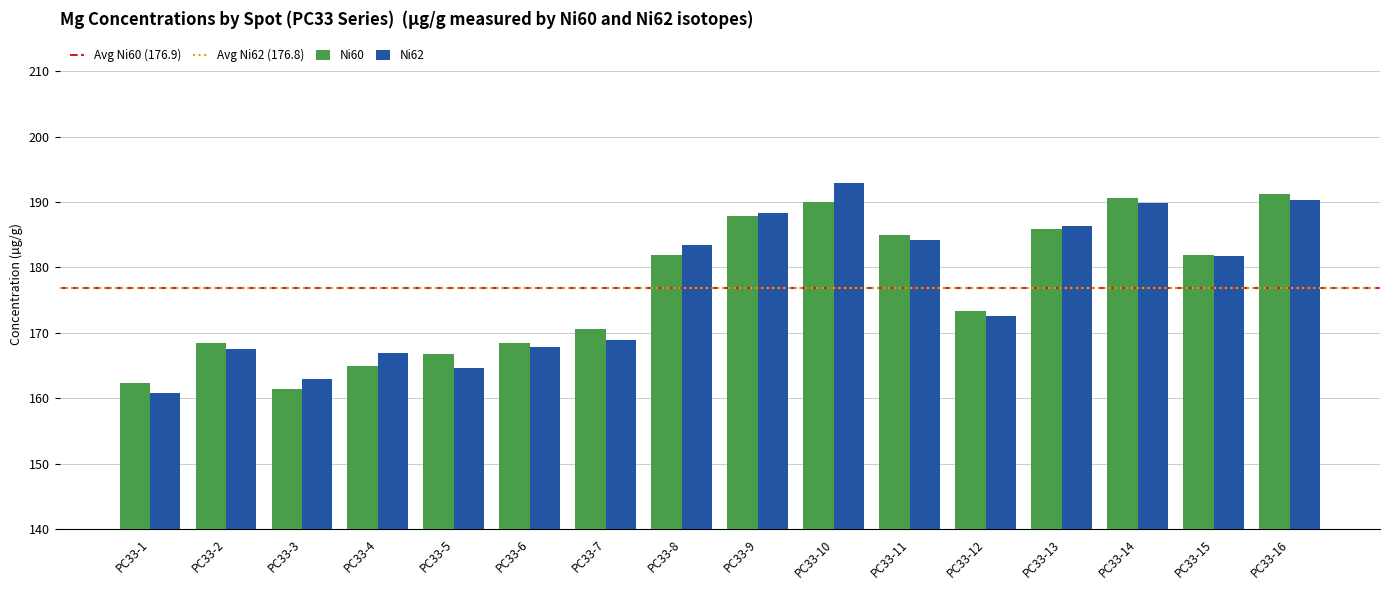

Count the number of categories in the chart.

16